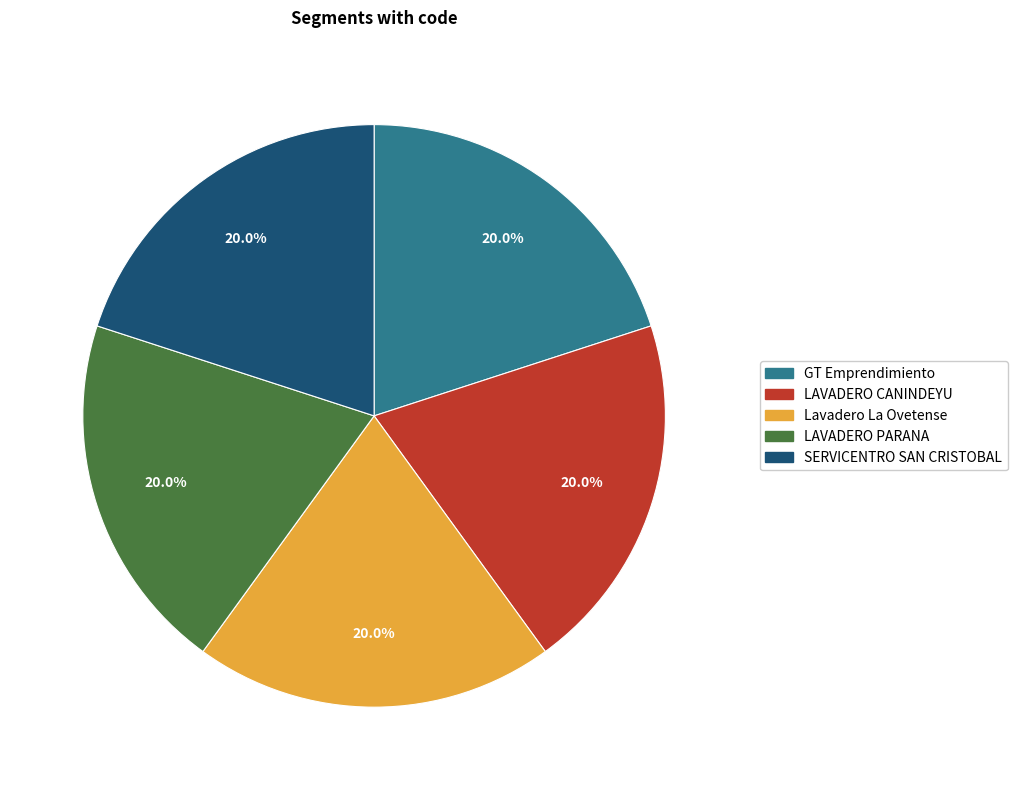

Is there any slice that represents more than half of the pie?

No